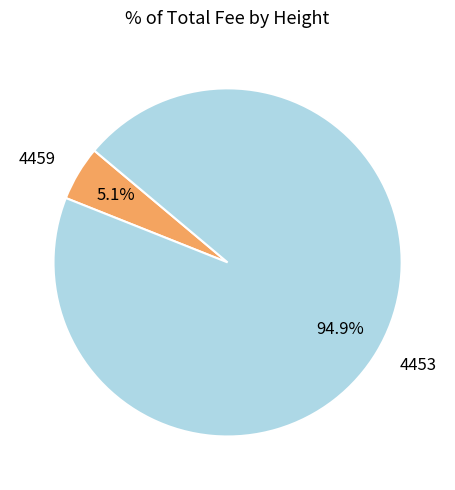

Count the number of slices in the pie.

2